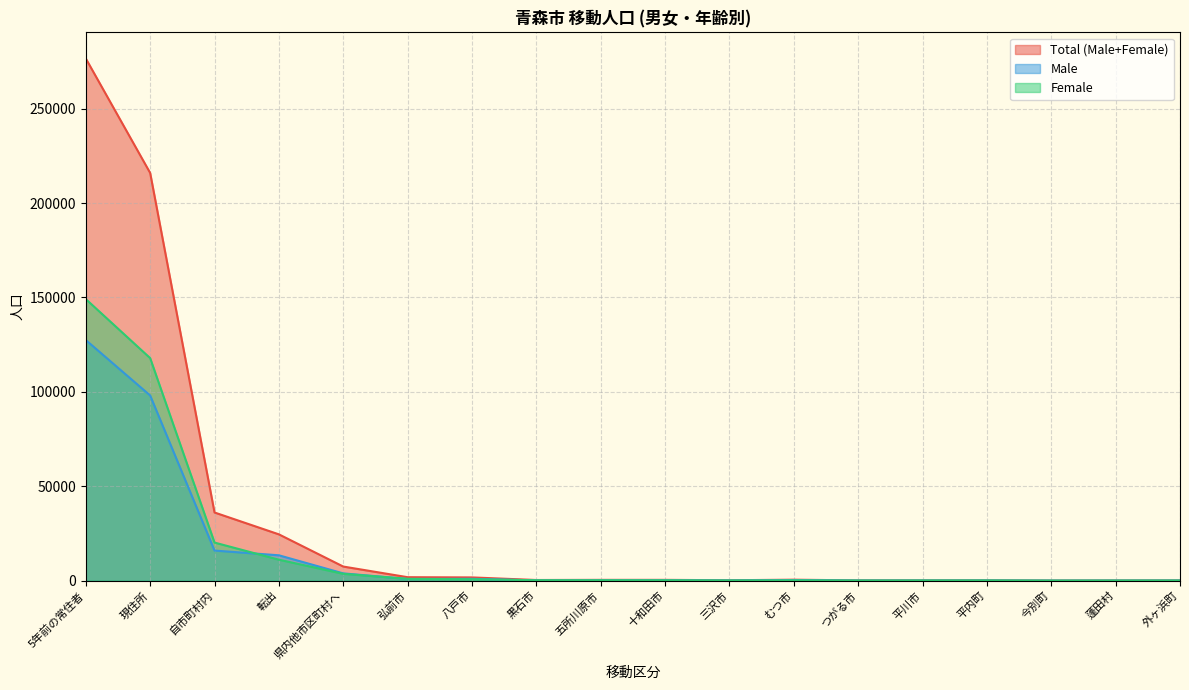

Reading left to right, extract all data points from this chart.

Total (Male+Female): 276614	215986	36105	24523	7467	1827	1708	339	414	415	210	504	131	153	188	40	80	118
Male: 127457	98098	15931	13428	3851	876	963	135	206	225	108	328	64	71	89	18	33	54
Female: 149157	117888	20174	11095	3616	951	745	204	208	190	102	176	67	82	99	22	47	64